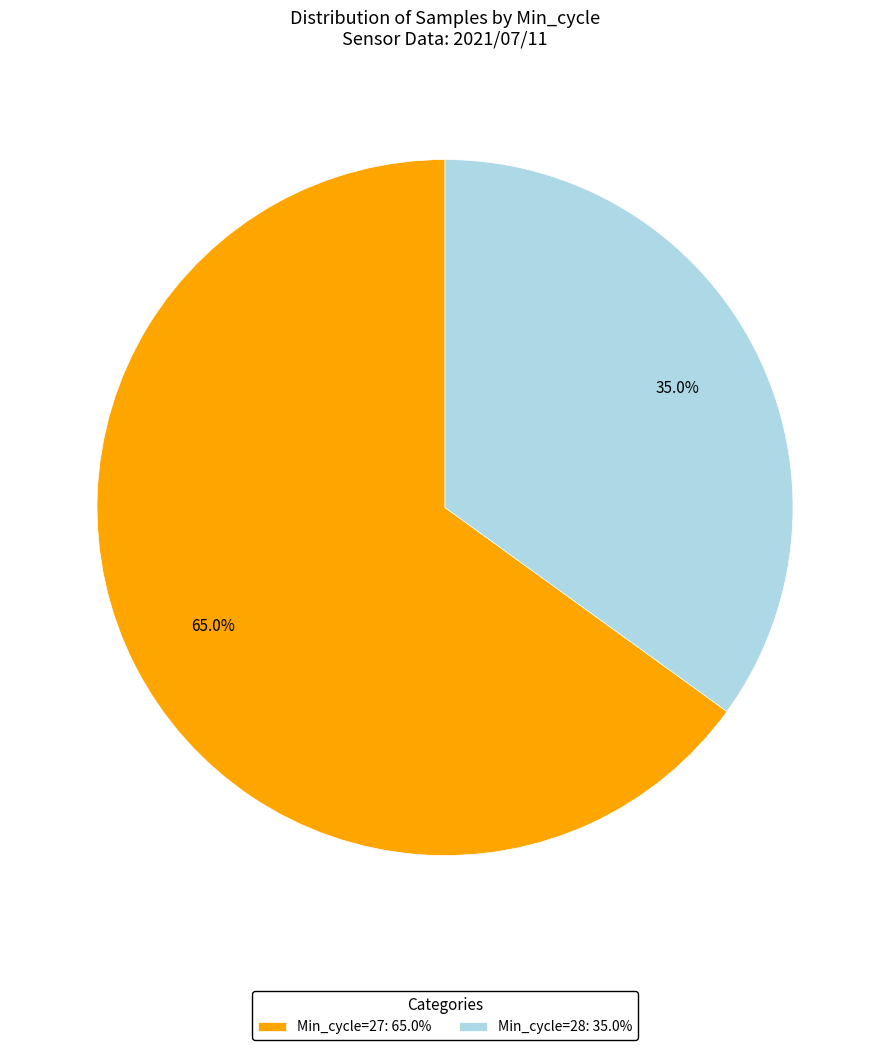

How many segments does this pie chart have?

2